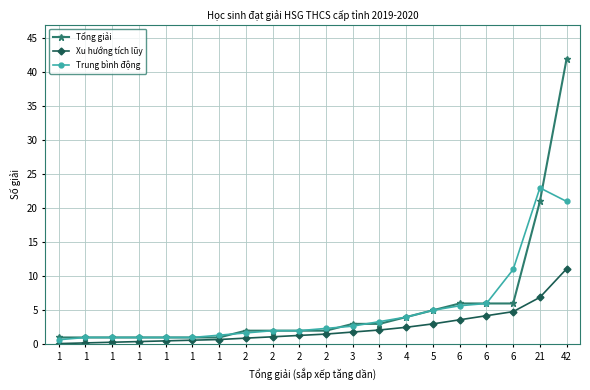

At which label does Trung bình động first exceed 2?

2